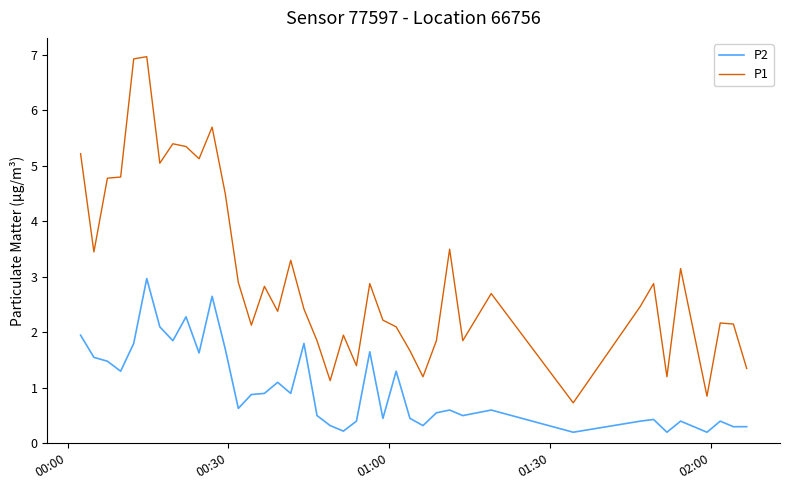

Count the number of data series in this chart.

2